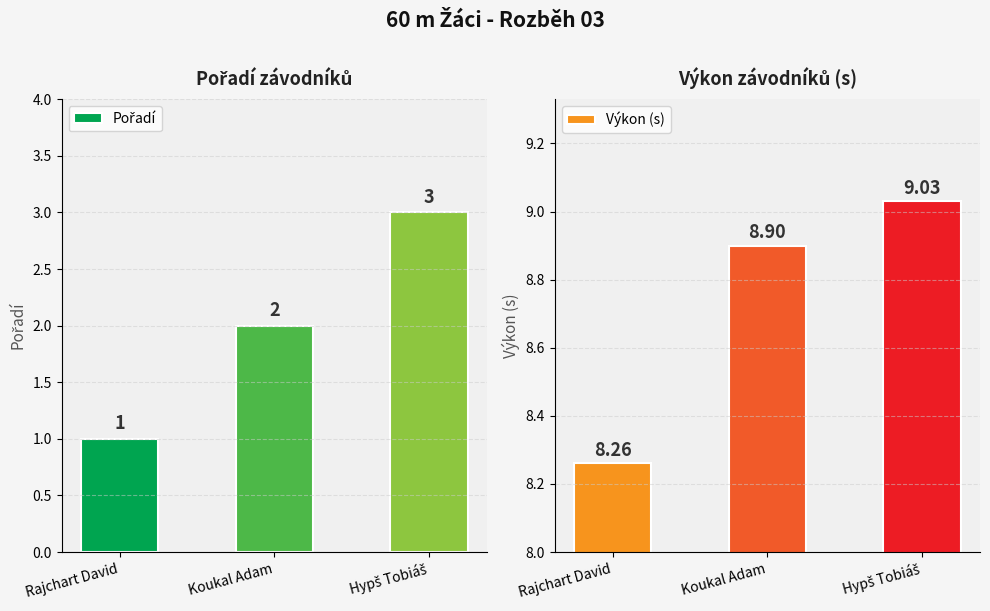

Count the number of data series in this chart.

2